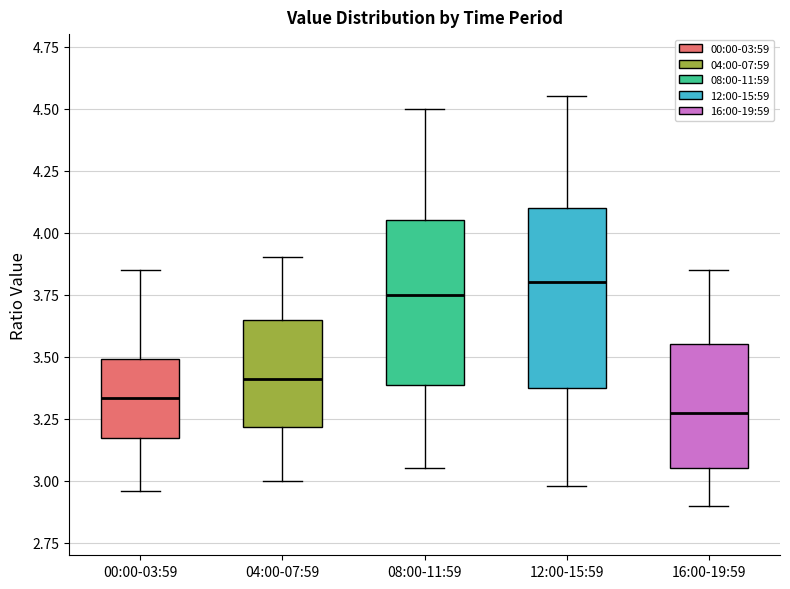

Reading left to right, read every box against the y-axis: the position of its median line, the range the box covers, and the ends of its whiskers. The values are not printed on the chart, so give them approximately, as read against the axis.

00:00-03:59: median 3.35, box 3.15 to 3.50, whiskers 2.95 to 3.85
04:00-07:59: median 3.40, box 3.20 to 3.65, whiskers 3.00 to 3.90
08:00-11:59: median 3.75, box 3.40 to 4.05, whiskers 3.05 to 4.50
12:00-15:59: median 3.80, box 3.40 to 4.10, whiskers 3.00 to 4.55
16:00-19:59: median 3.30, box 3.05 to 3.55, whiskers 2.90 to 3.85